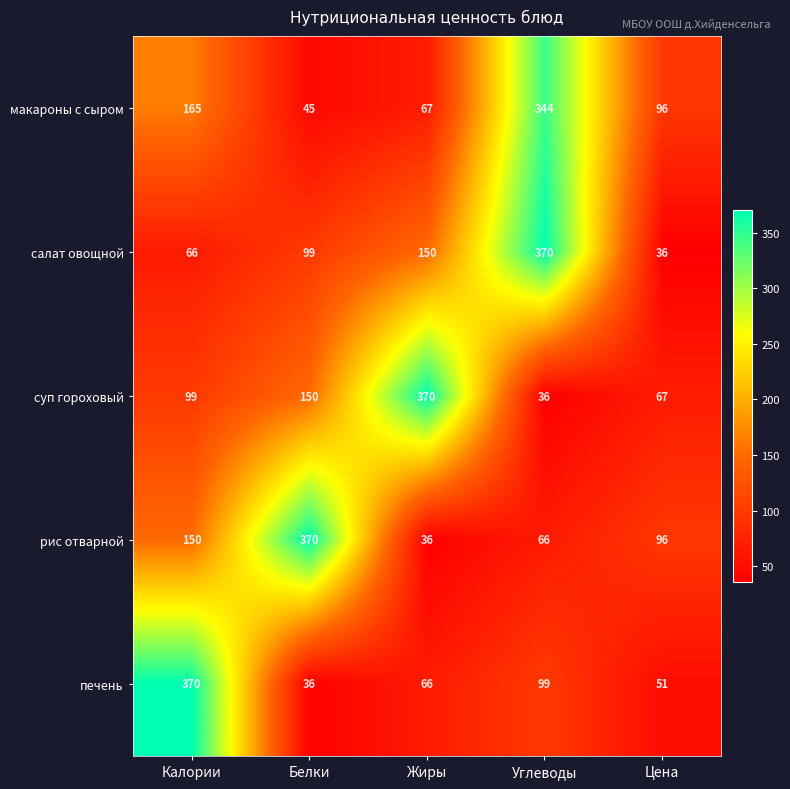

Reading left to right, list all the values displayed in this chart.

макароны с сыром: 165	45	67	344	96
салат овощной: 66	99	150	370	36
суп гороховый: 99	150	370	36	67
рис отварной: 150	370	36	66	96
печень: 370	36	66	99	51